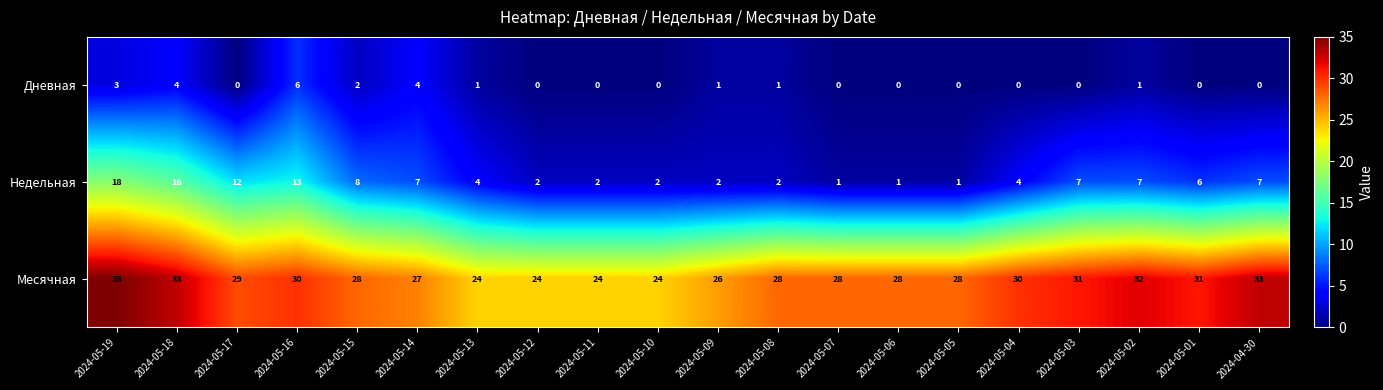

At 2024-05-15, list the series in order from largest to smallest.

Месячная, Недельная, Дневная